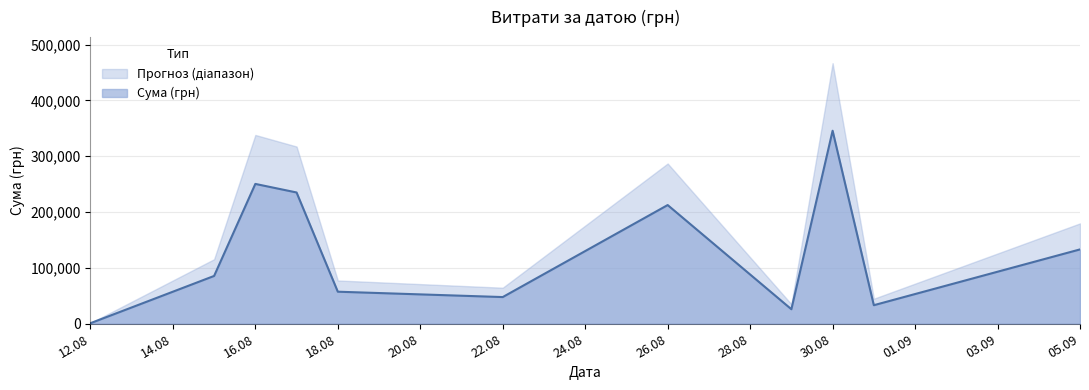

Where is the first local minimum?

6